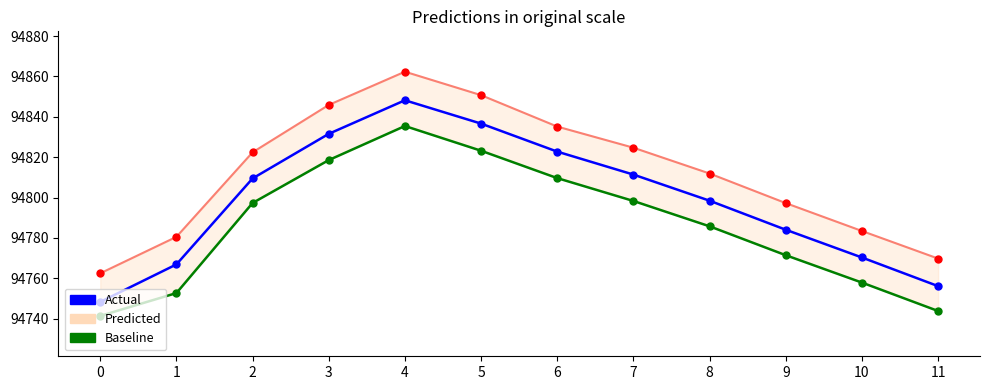

What is the sum of the Predicted values at 1 and 6?

189615.7